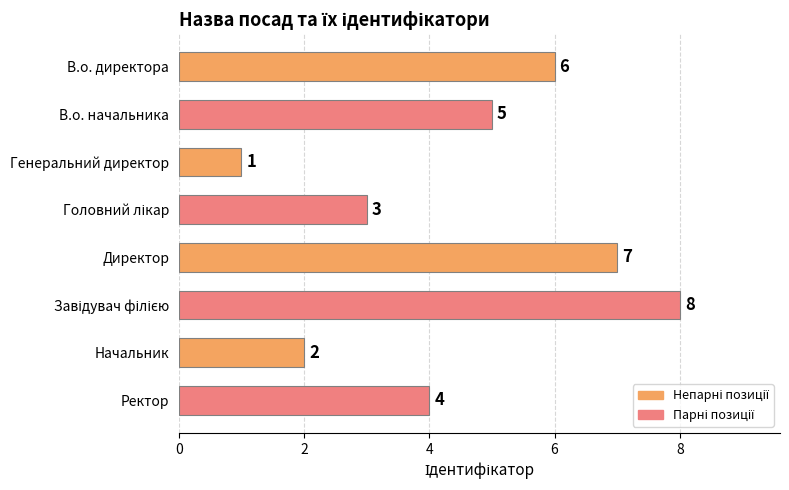

Reading bottom to top, what are all the values shown in this chart?

4	2	8	7	3	1	5	6